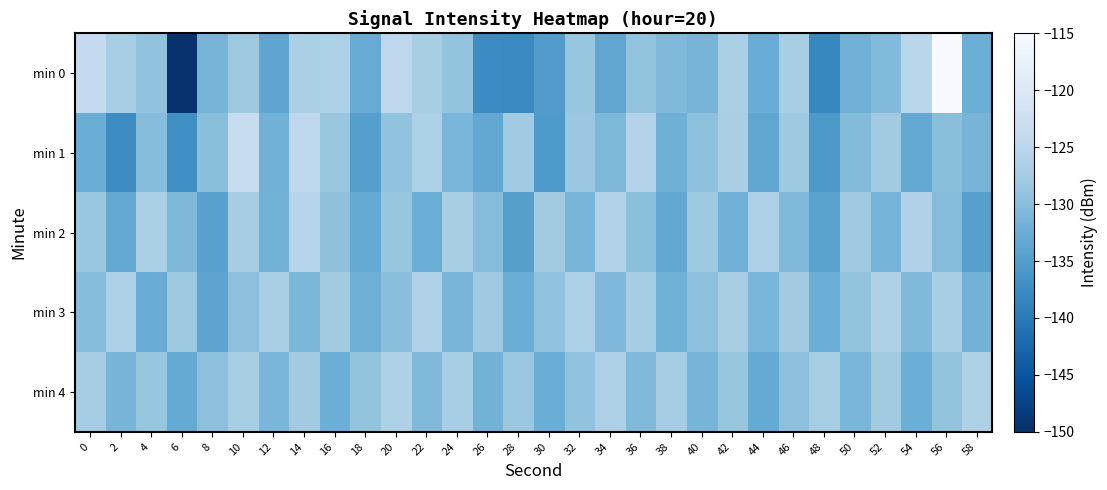

Which series has the largest total across all categories?

min 4